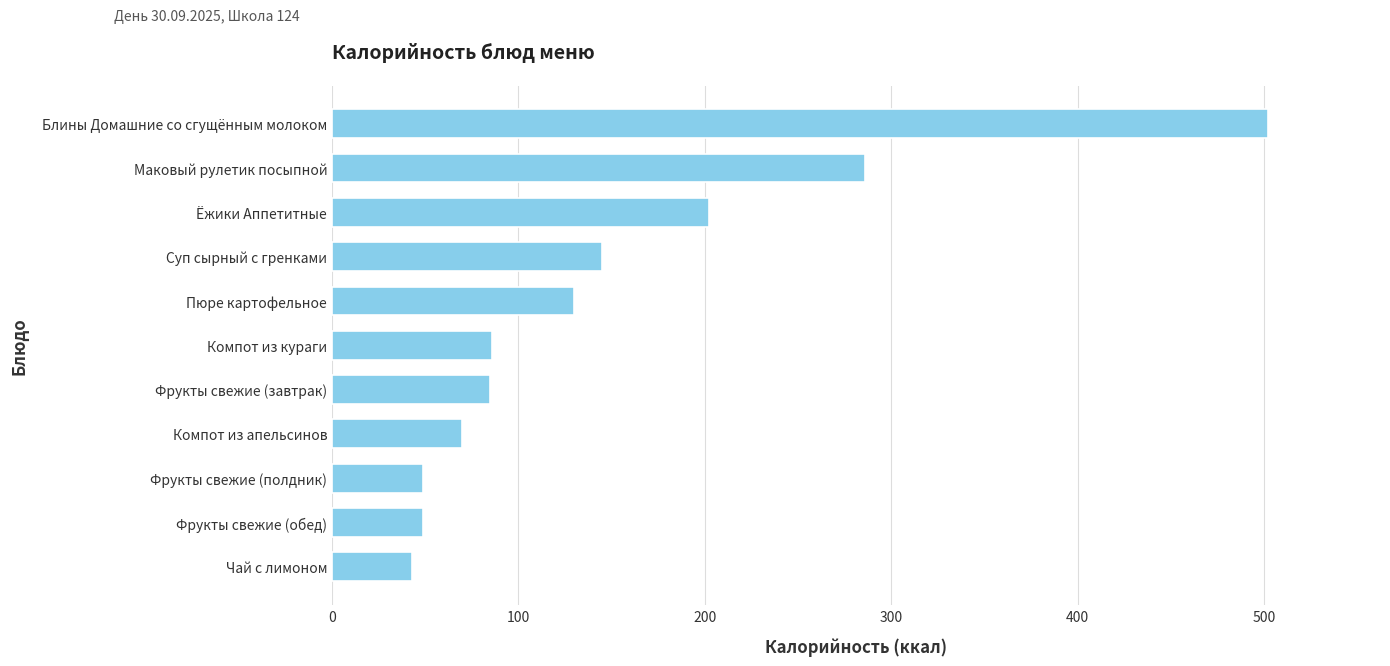

What is the minimum value shown in the chart?

43